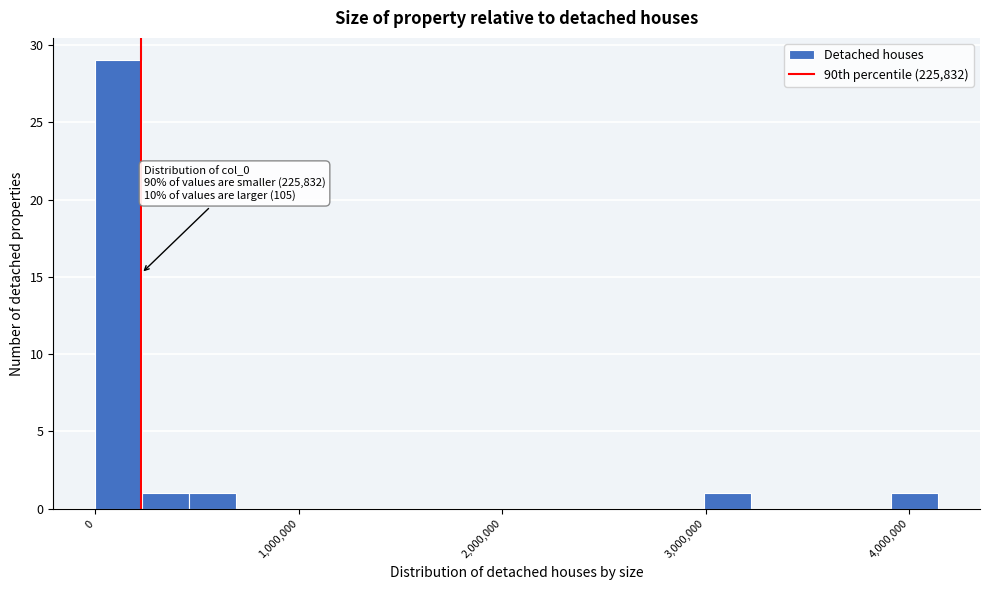

Around what value on the x-axis is the tallest bar? Give the approximate position of its centre, as read against the axis.

100000